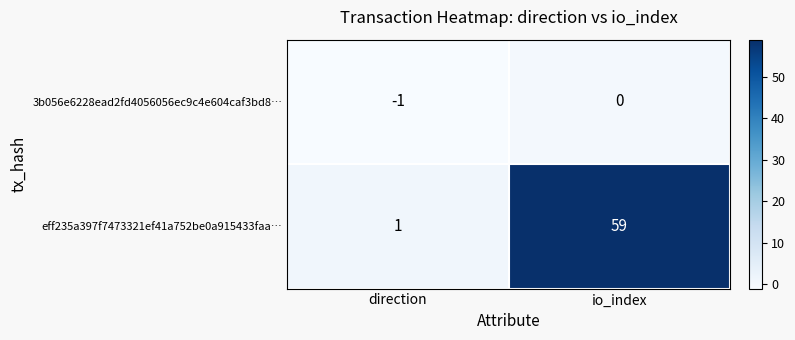

Rank the series by their maximum value, from highest to lowest.

eff235a397f7473321ef41a752be0a915433faa…, 3b056e6228ead2fd4056056ec9c4e604caf3bd8…